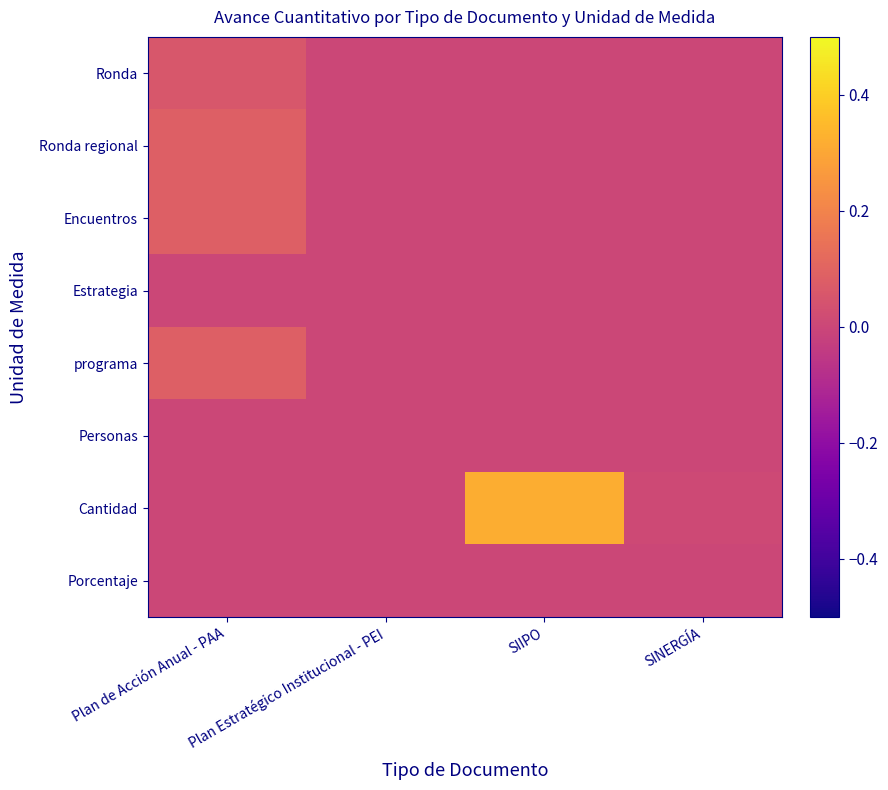

What is the total value across all series at Plan de Acción Anual - PAA?

0.3